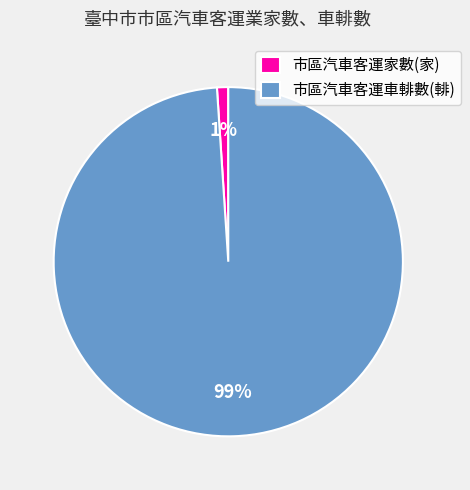

To the nearest percent, what is the average slice percentage?

50%